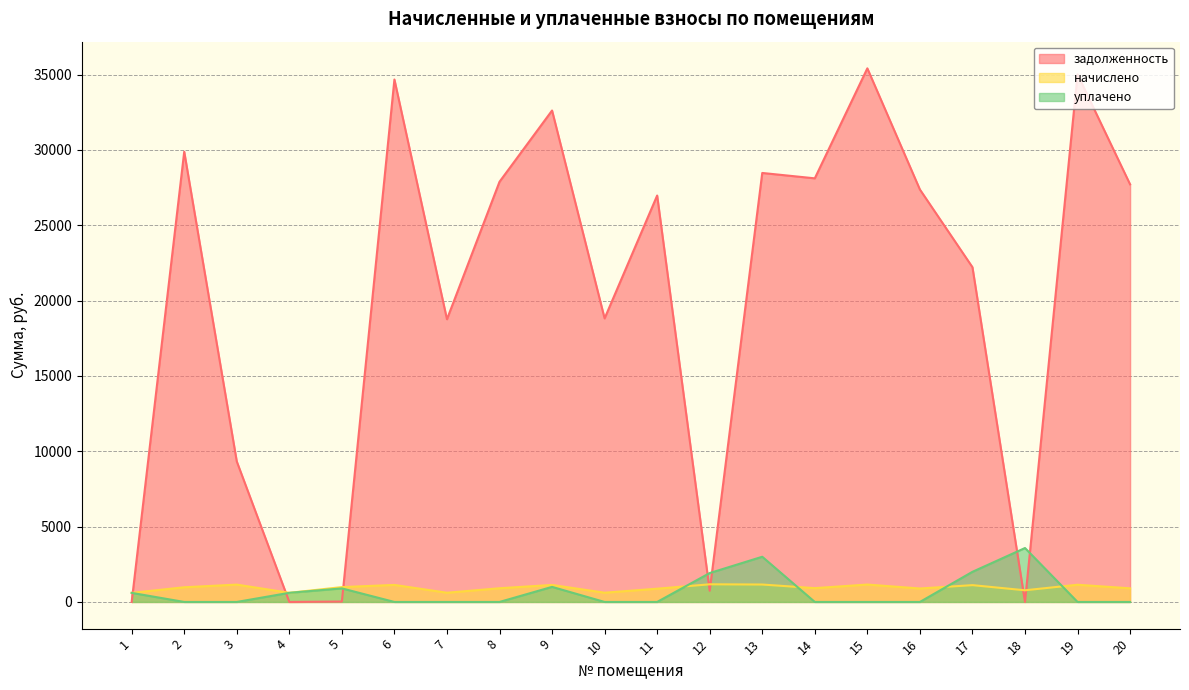

Which series ends up on top after the final intersection of задолженность and уплачено?

задолженность